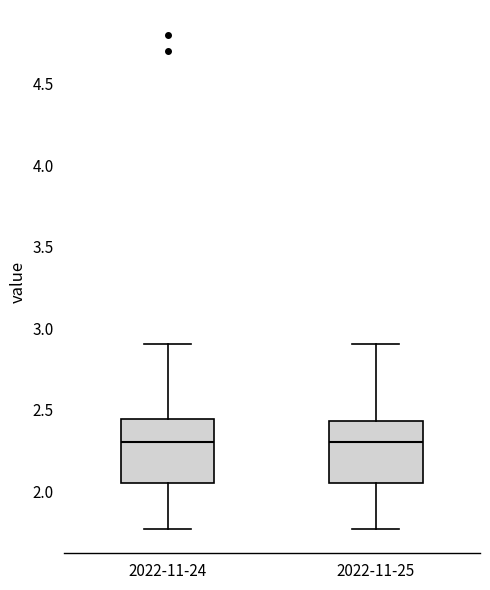

Where does the upper whisker of the box for 2022-11-25 end on the y-axis? The values are not printed on the chart, so give them approximately, as read against the axis.

2.90